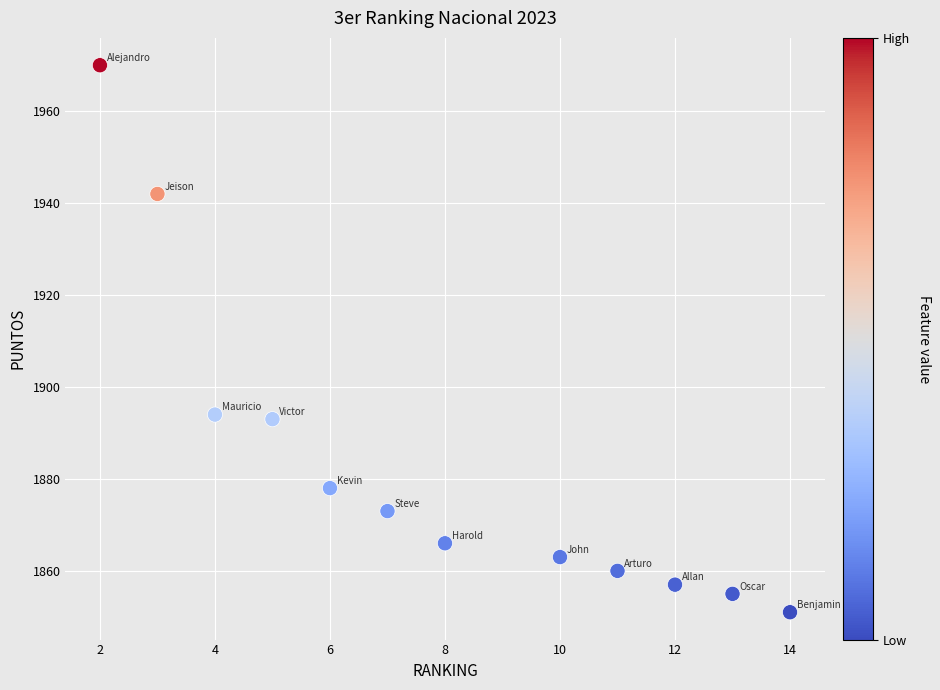

What is the average Y value?

1884